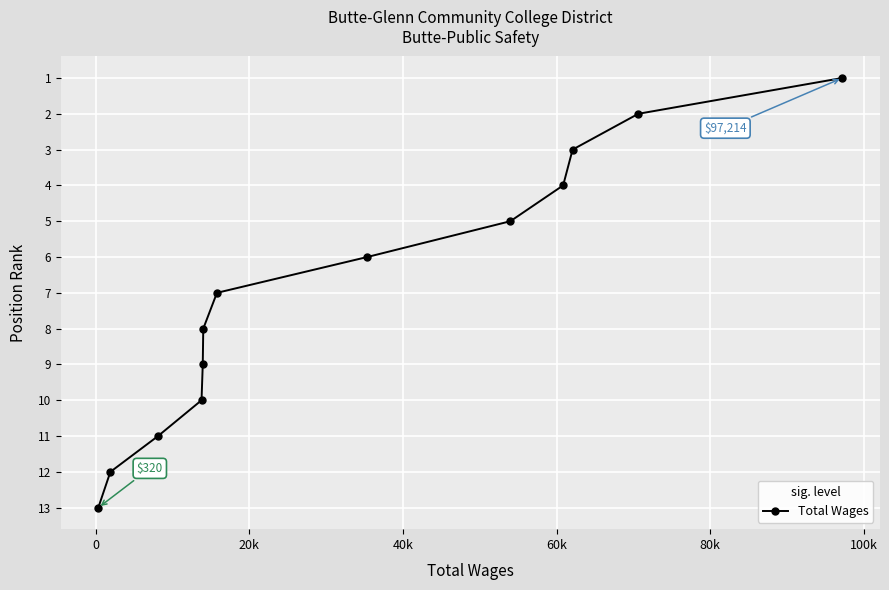

What is the maximum value shown in the chart?

13